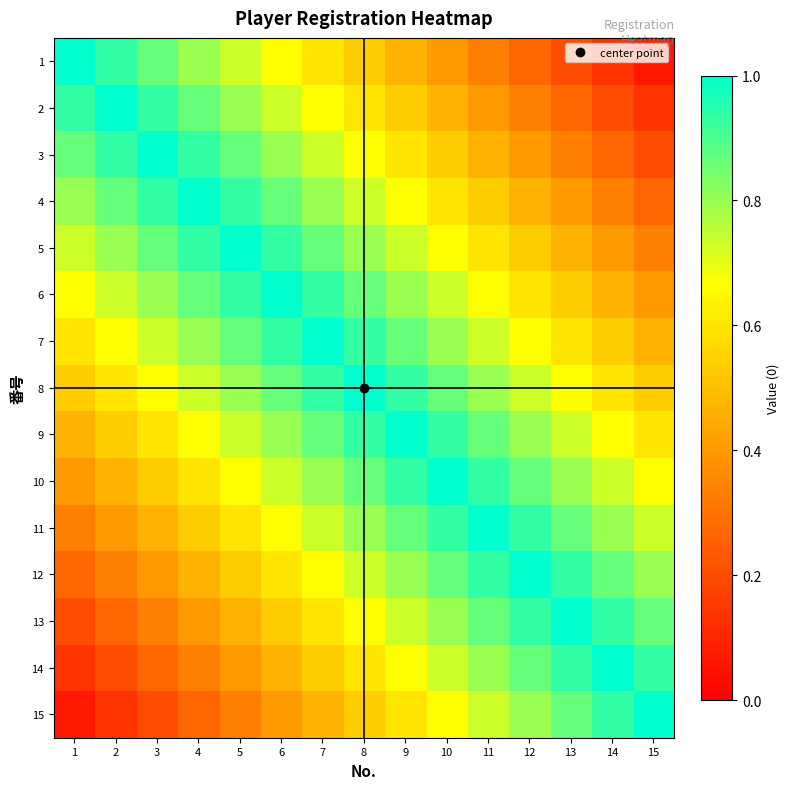

Reading left to right, what are all the values shown in this chart?

1: 1=1.0	2=0.9	3=0.9	4=0.8	5=0.7	6=0.7	7=0.6	8=0.5	9=0.5	10=0.4	11=0.3	12=0.3	13=0.2	14=0.1	15=0.1
2: 1=0.9	2=1.0	3=0.9	4=0.9	5=0.8	6=0.7	7=0.7	8=0.6	9=0.5	10=0.5	11=0.4	12=0.3	13=0.3	14=0.2	15=0.1
3: 1=0.9	2=0.9	3=1.0	4=0.9	5=0.9	6=0.8	7=0.7	8=0.7	9=0.6	10=0.5	11=0.5	12=0.4	13=0.3	14=0.3	15=0.2
4: 1=0.8	2=0.9	3=0.9	4=1.0	5=0.9	6=0.9	7=0.8	8=0.7	9=0.7	10=0.6	11=0.5	12=0.5	13=0.4	14=0.3	15=0.3
5: 1=0.7	2=0.8	3=0.9	4=0.9	5=1.0	6=0.9	7=0.9	8=0.8	9=0.7	10=0.7	11=0.6	12=0.5	13=0.5	14=0.4	15=0.3
6: 1=0.7	2=0.7	3=0.8	4=0.9	5=0.9	6=1.0	7=0.9	8=0.9	9=0.8	10=0.7	11=0.7	12=0.6	13=0.5	14=0.5	15=0.4
7: 1=0.6	2=0.7	3=0.7	4=0.8	5=0.9	6=0.9	7=1.0	8=0.9	9=0.9	10=0.8	11=0.7	12=0.7	13=0.6	14=0.5	15=0.5
8: 1=0.5	2=0.6	3=0.7	4=0.7	5=0.8	6=0.9	7=0.9	8=1.0	9=0.9	10=0.9	11=0.8	12=0.7	13=0.7	14=0.6	15=0.5
9: 1=0.5	2=0.5	3=0.6	4=0.7	5=0.7	6=0.8	7=0.9	8=0.9	9=1.0	10=0.9	11=0.9	12=0.8	13=0.7	14=0.7	15=0.6
10: 1=0.4	2=0.5	3=0.5	4=0.6	5=0.7	6=0.7	7=0.8	8=0.9	9=0.9	10=1.0	11=0.9	12=0.9	13=0.8	14=0.7	15=0.7
11: 1=0.3	2=0.4	3=0.5	4=0.5	5=0.6	6=0.7	7=0.7	8=0.8	9=0.9	10=0.9	11=1.0	12=0.9	13=0.9	14=0.8	15=0.7
12: 1=0.3	2=0.3	3=0.4	4=0.5	5=0.5	6=0.6	7=0.7	8=0.7	9=0.8	10=0.9	11=0.9	12=1.0	13=0.9	14=0.9	15=0.8
13: 1=0.2	2=0.3	3=0.3	4=0.4	5=0.5	6=0.5	7=0.6	8=0.7	9=0.7	10=0.8	11=0.9	12=0.9	13=1.0	14=0.9	15=0.9
14: 1=0.1	2=0.2	3=0.3	4=0.3	5=0.4	6=0.5	7=0.5	8=0.6	9=0.7	10=0.7	11=0.8	12=0.9	13=0.9	14=1.0	15=0.9
15: 1=0.1	2=0.1	3=0.2	4=0.3	5=0.3	6=0.4	7=0.5	8=0.5	9=0.6	10=0.7	11=0.7	12=0.8	13=0.9	14=0.9	15=1.0